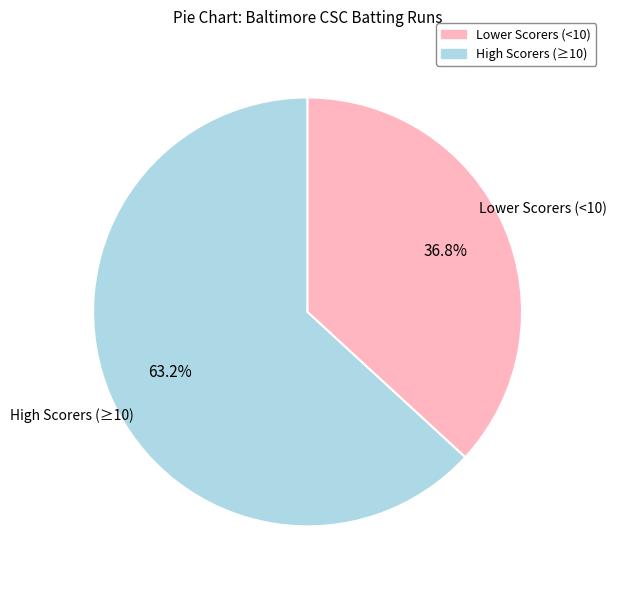

Approximately how many times larger is the value at Lower Scorers (<10) compared to High Scorers (≥10)?

0.6